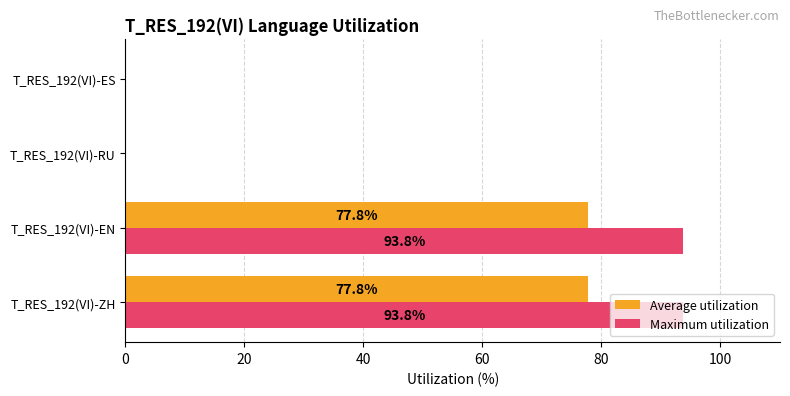

Which series has the largest total across all categories?

Maximum utilization